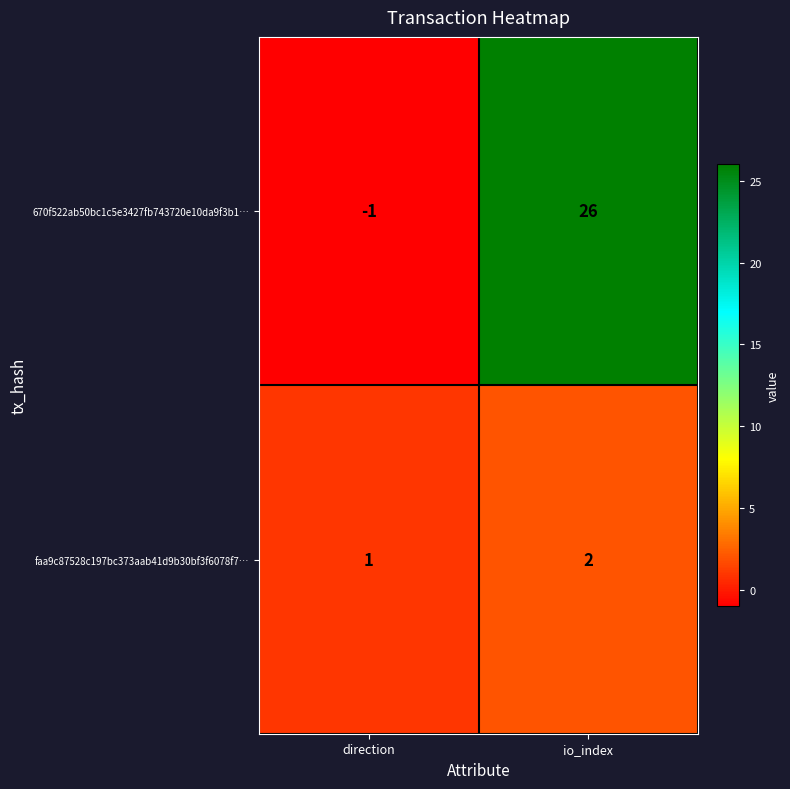

Between direction and io_index, which series saw the biggest shift?

670f522ab50bc1c5e3427fb743720e10da9f3b1…